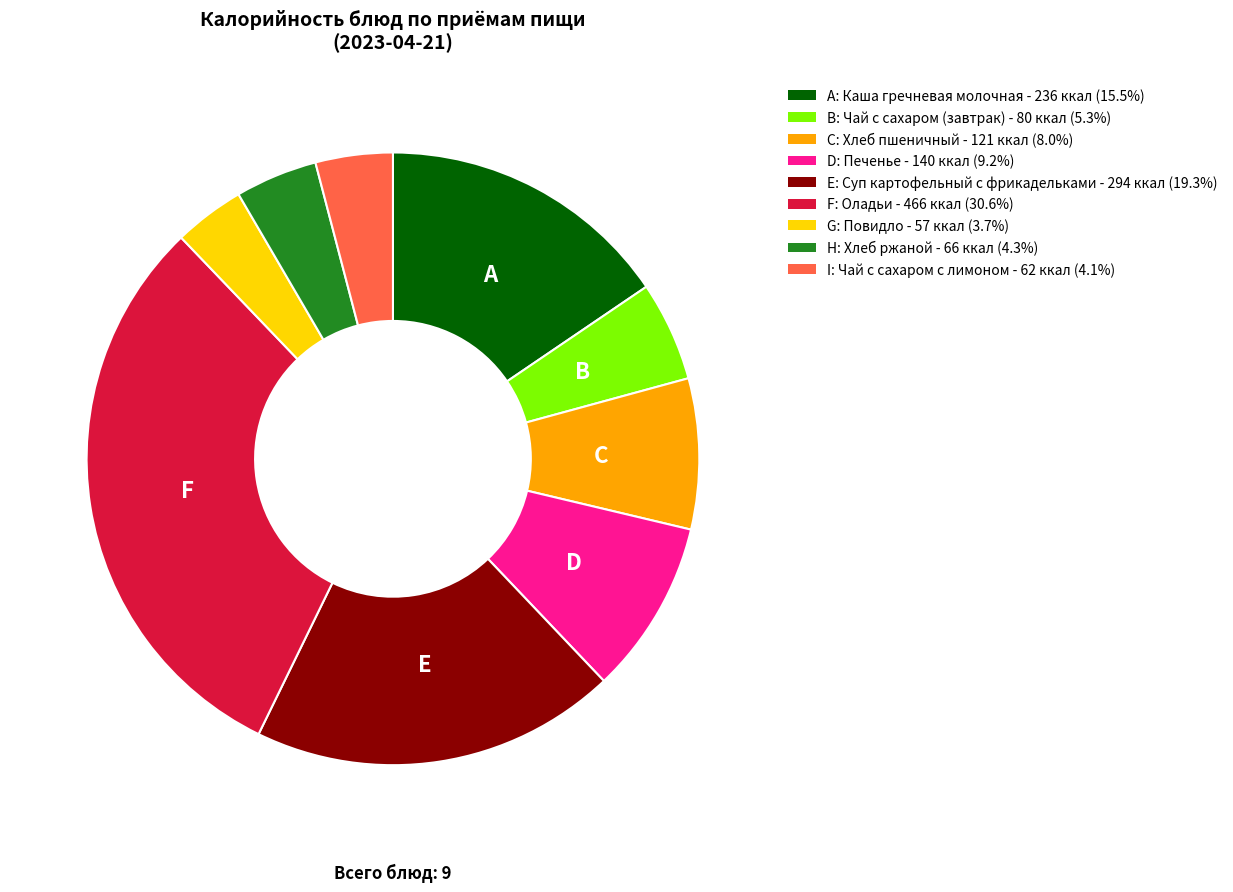

What is the ratio of the value at A: Каша гречневая молочная - 236 ккал (15.5%) to the value at C: Хлеб пшеничный - 121 ккал (8.0%)?

2.0